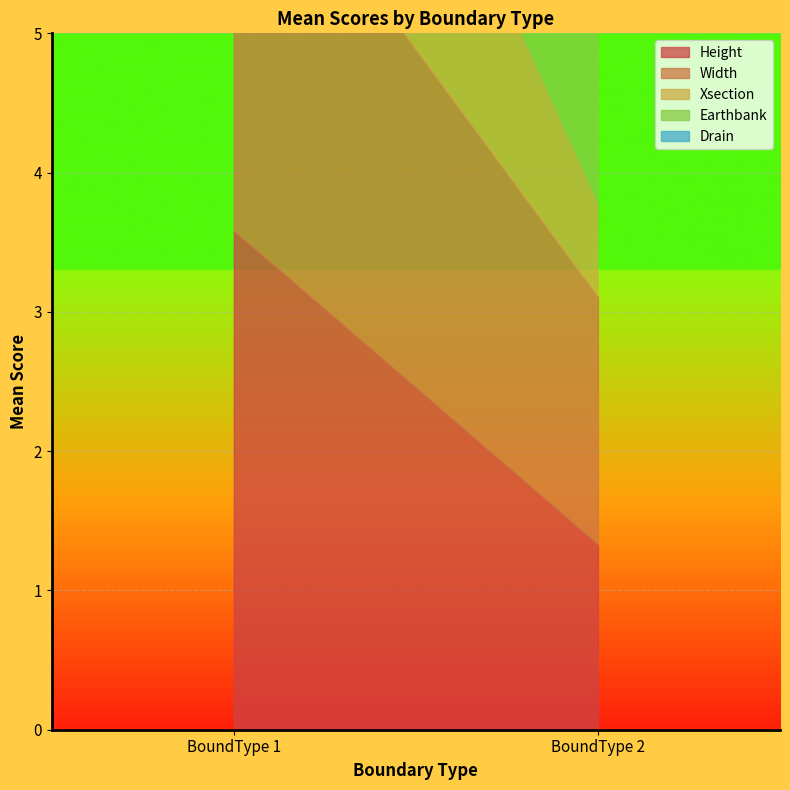

Which series has the largest total across all categories?

Earthbank